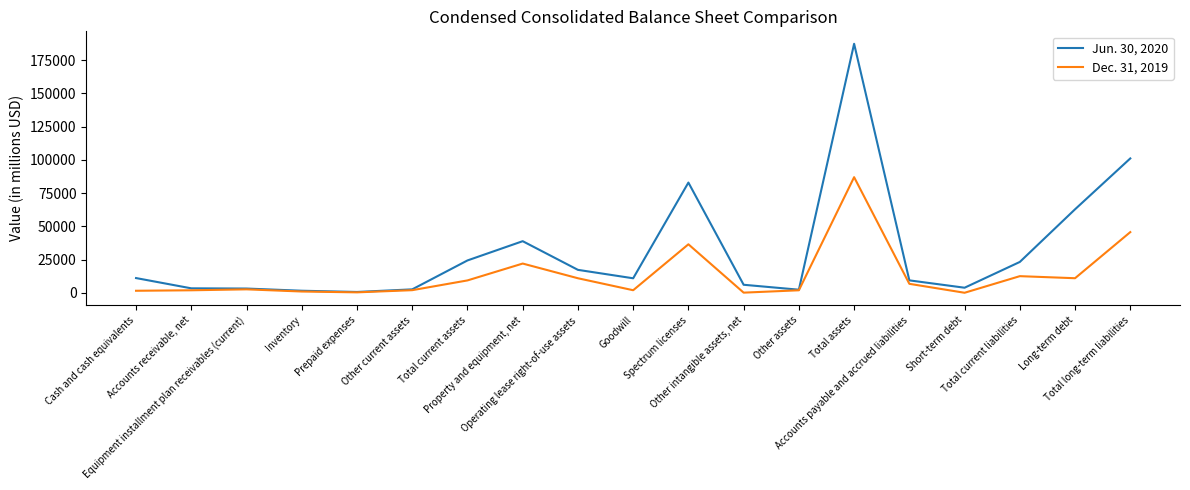

What is the difference between the maximum and minimum values in the Dec. 31, 2019 series?

86896